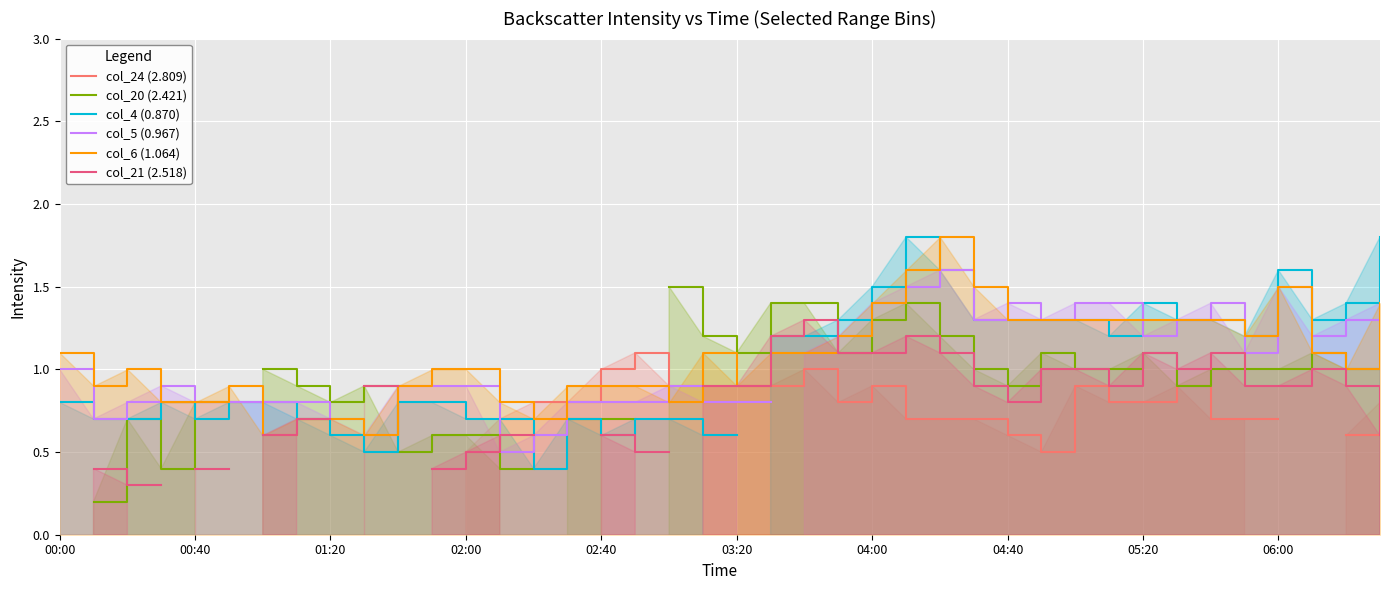

True or false: col_6 (1.064) has a value of 1.3 at 05:20.

True